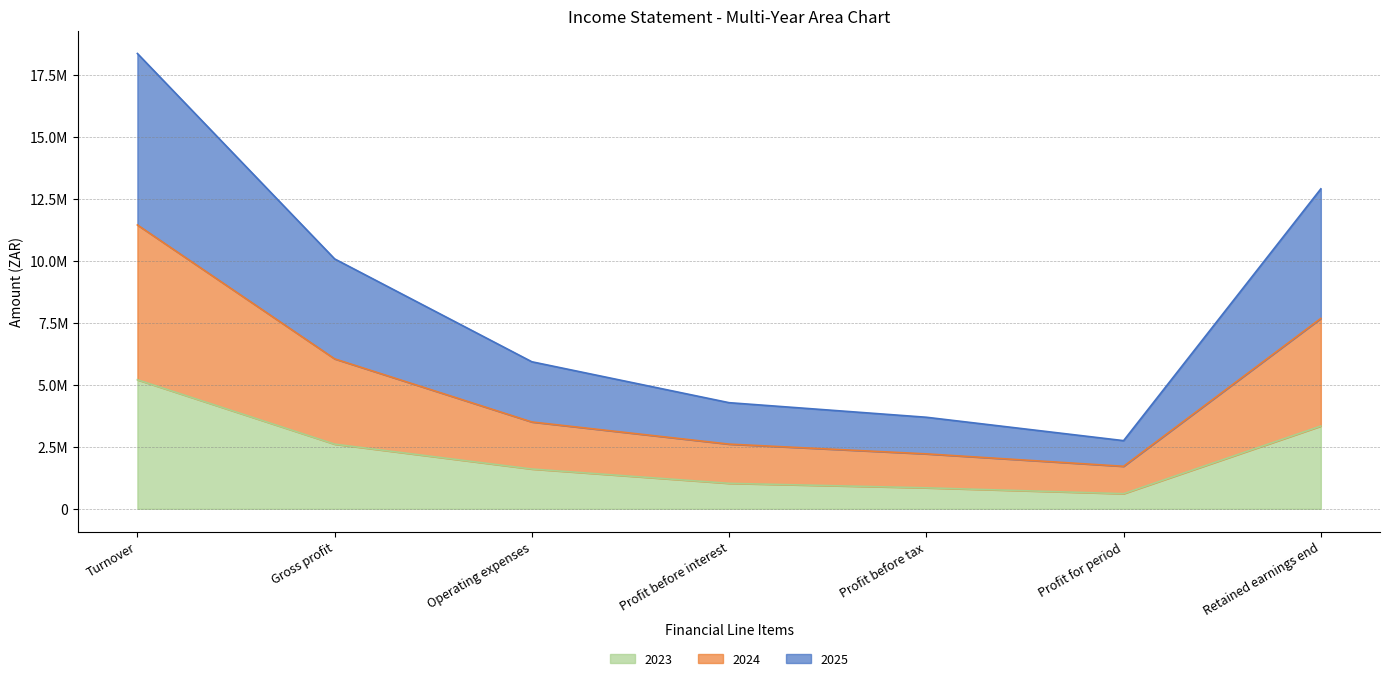

What value does the 2025 series have at Profit before interest?

4277862